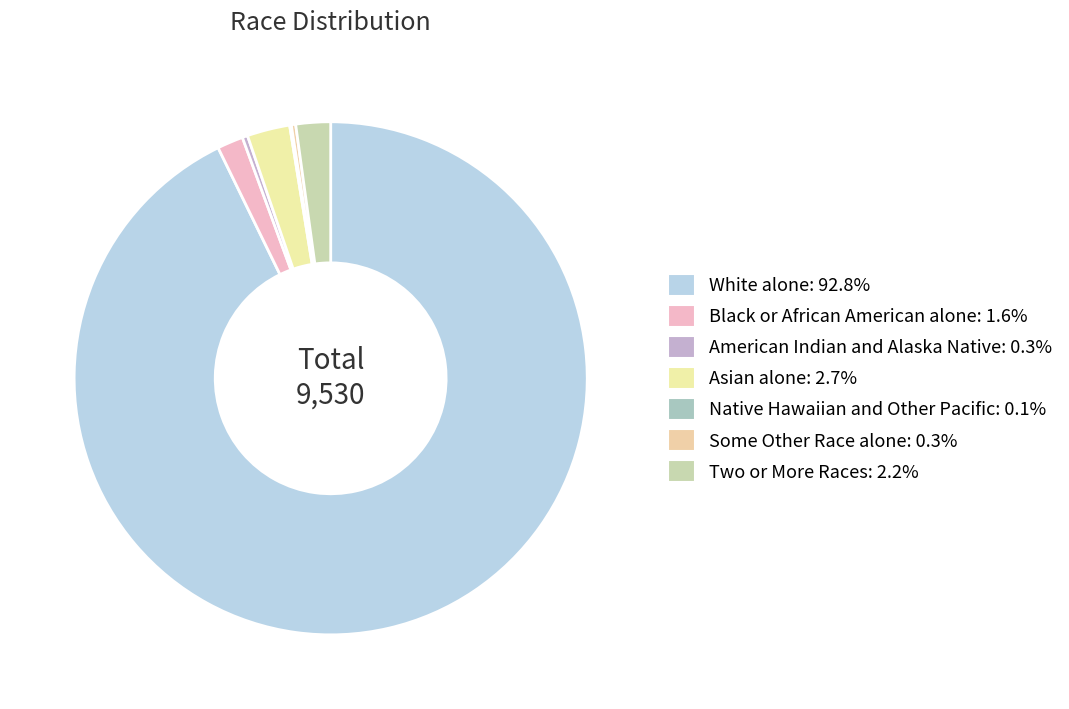

To the nearest percent, what is the average slice percentage?

14%